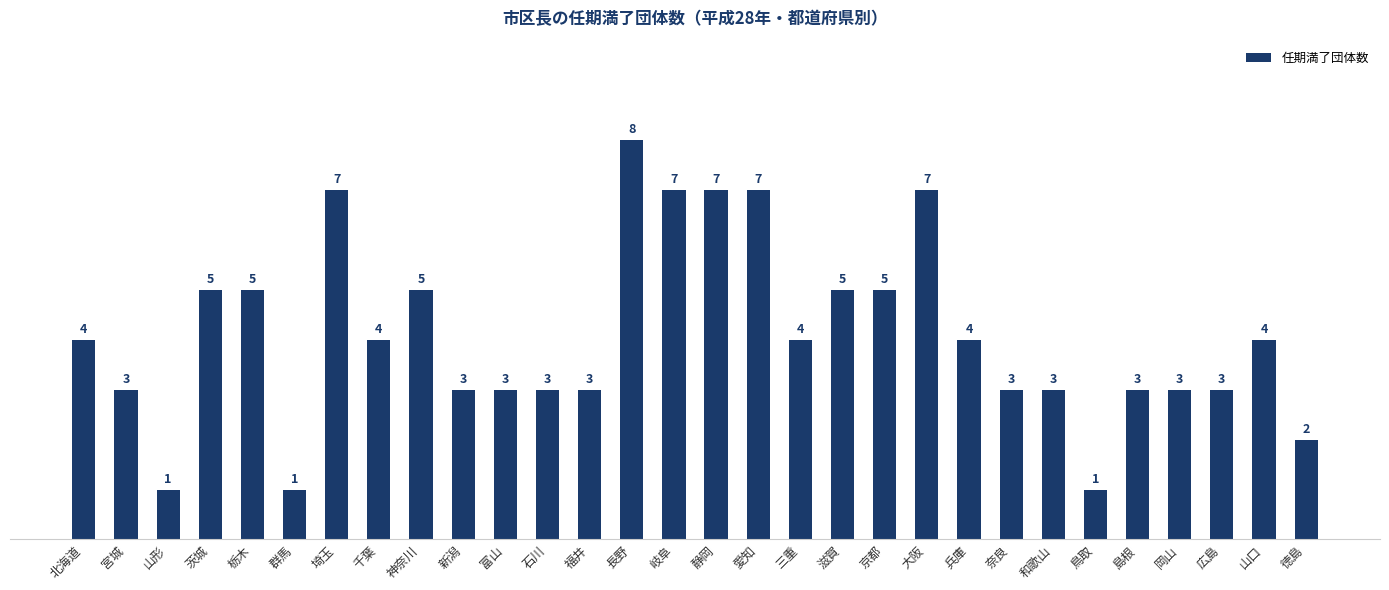

The value at 奈良 is 3. True or false?

True